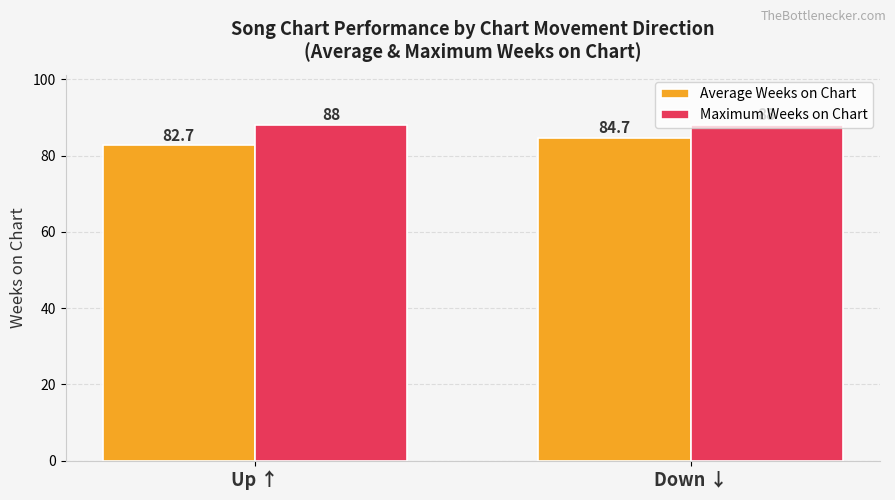

How many data points in Average Weeks on Chart are above 84?

1